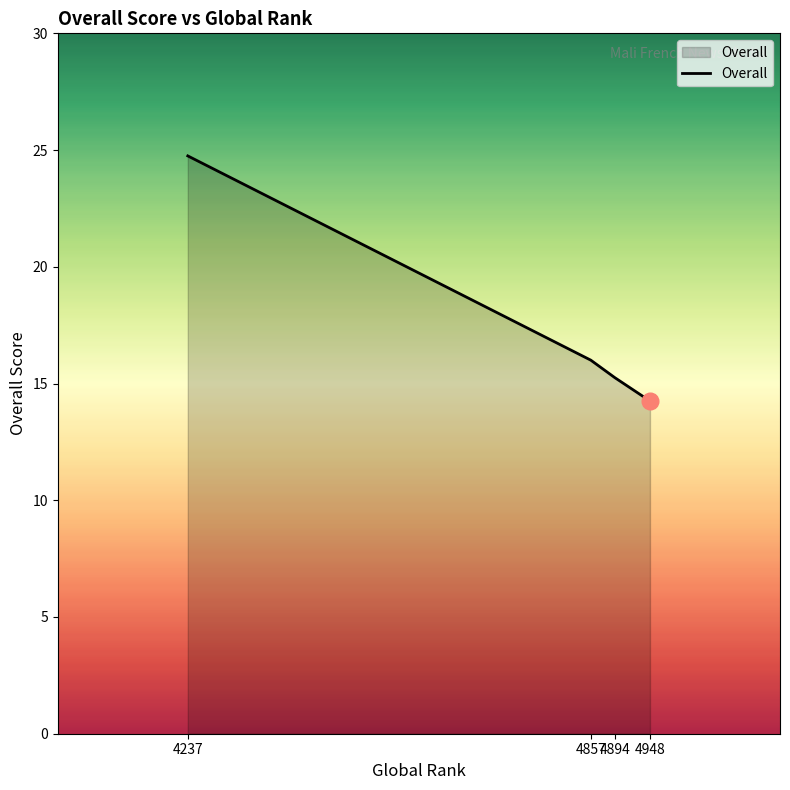

Rank the categories by value from lowest to highest.

4948, 4894, 4857, 4237